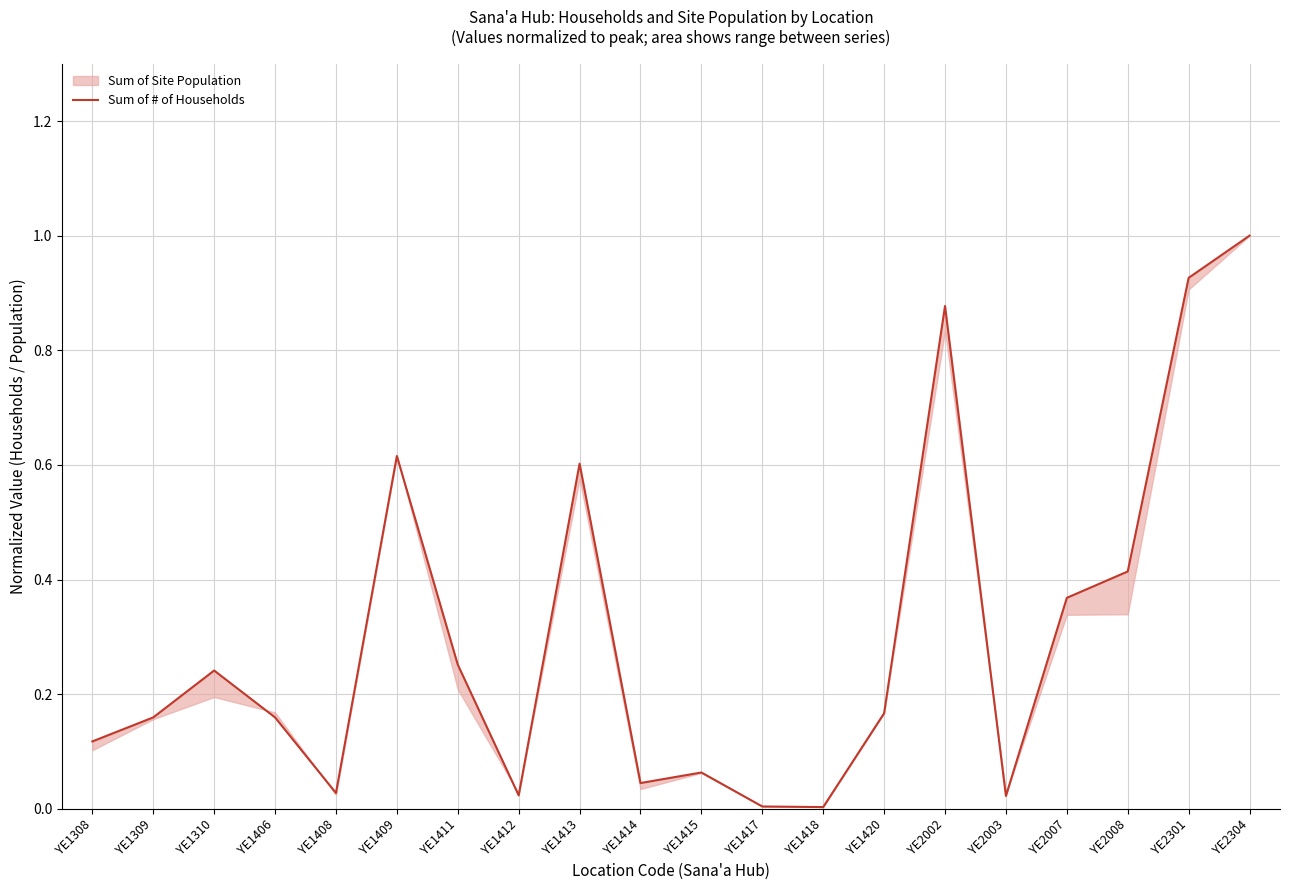

What is the difference between the second highest and minimum values?

0.9